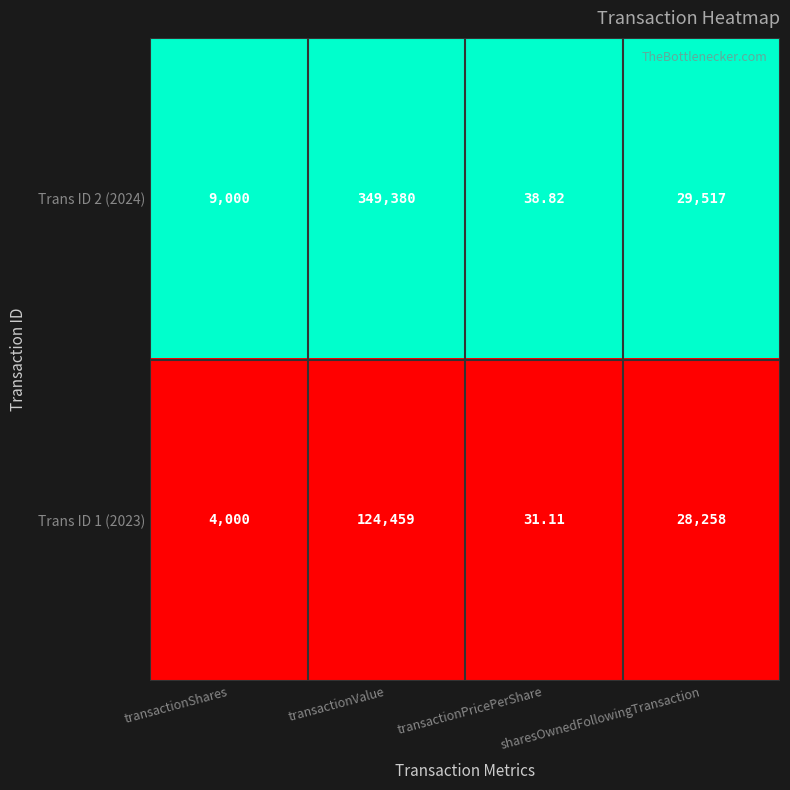

What is the maximum value shown in the chart?

349380.0